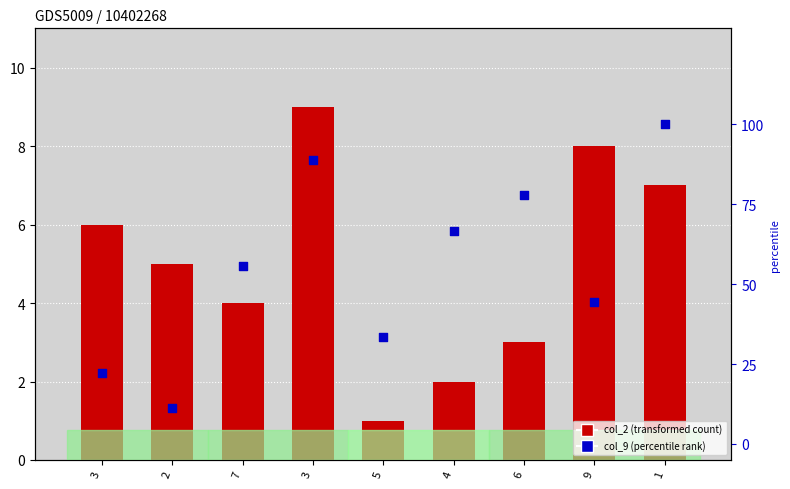

Which series has the widest spread of Y values?

col_9 (percentile rank)